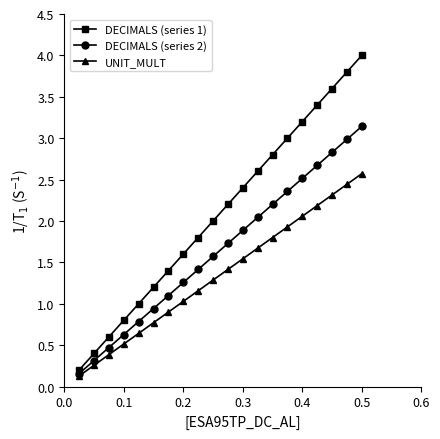

What is the maximum value for DECIMALS (series 2)?

3.1